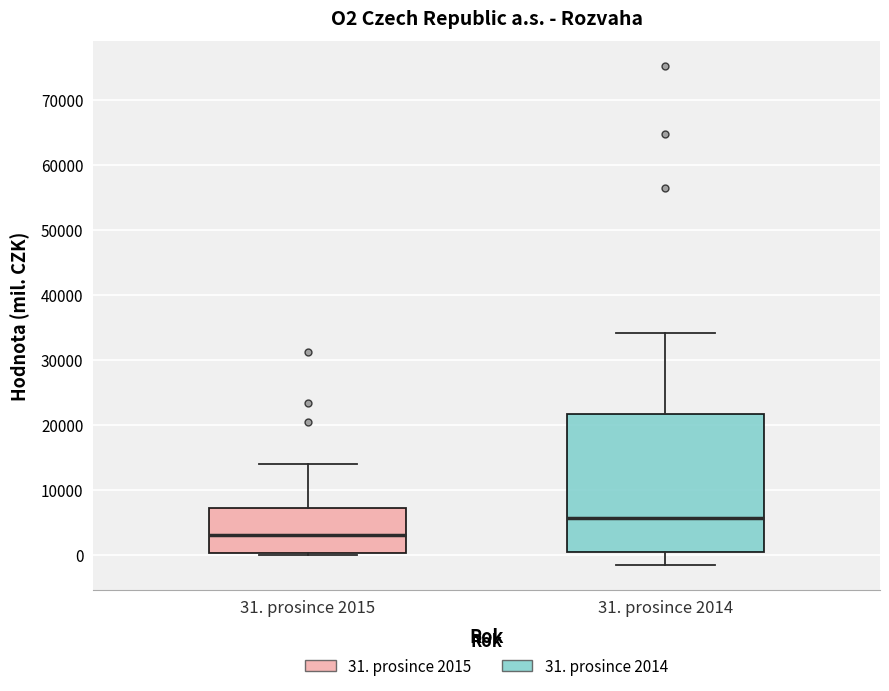

Which box is the tallest, from its lower edge to its upper edge?

31. prosince 2014